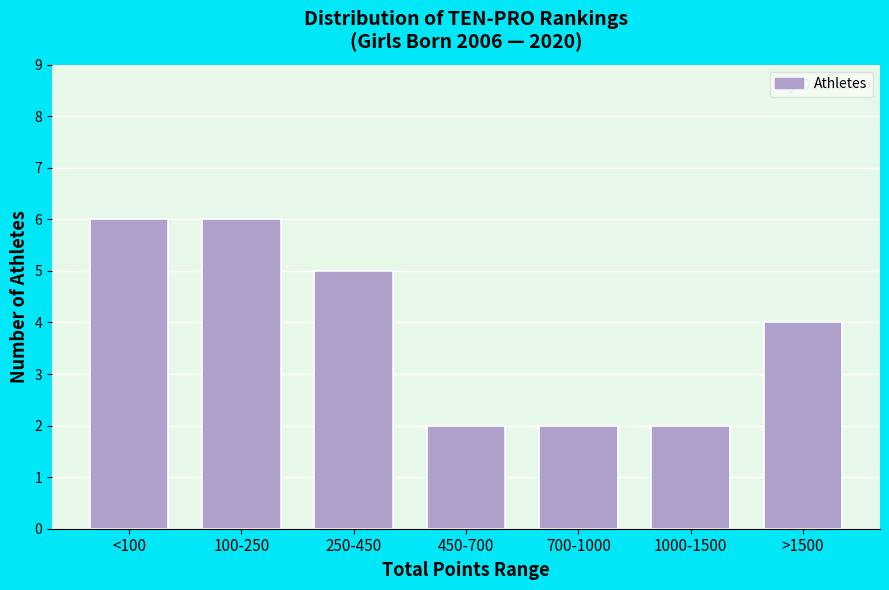

Reading right to left, extract all data points from this chart.

4	2	2	2	5	6	6